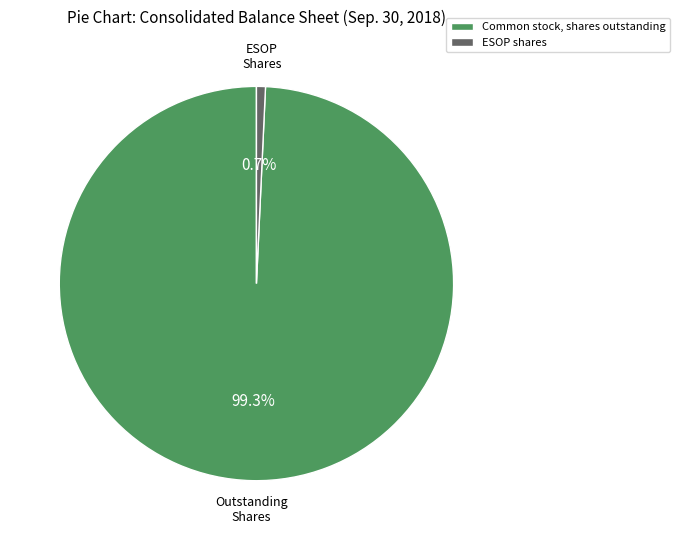

Is the sum of ESOP shares and Common stock, shares outstanding greater than half?

Yes